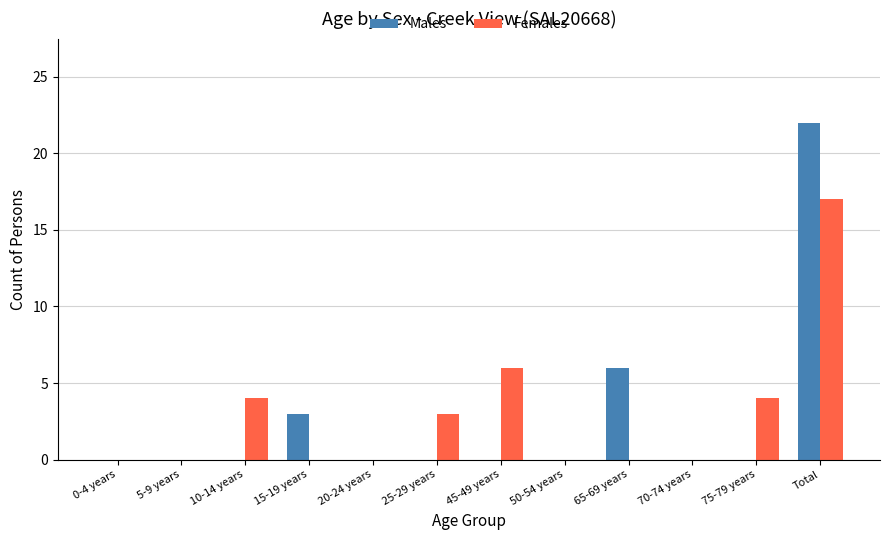

What is the sum of all Females values?

34